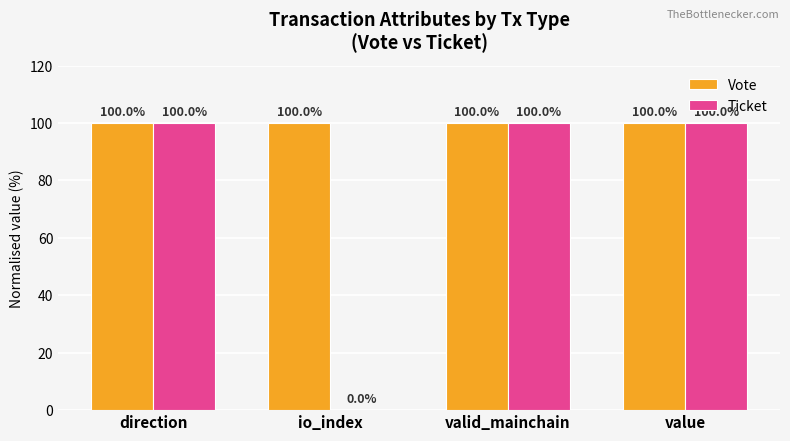

What is the sum of the Ticket values at direction and valid_mainchain?

200